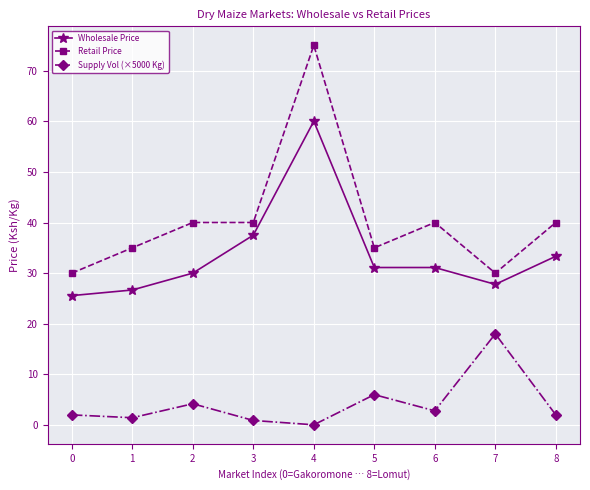

List the series in order of their overall mean, highest first.

Retail Price, Wholesale Price, Supply Vol (×5000 Kg)